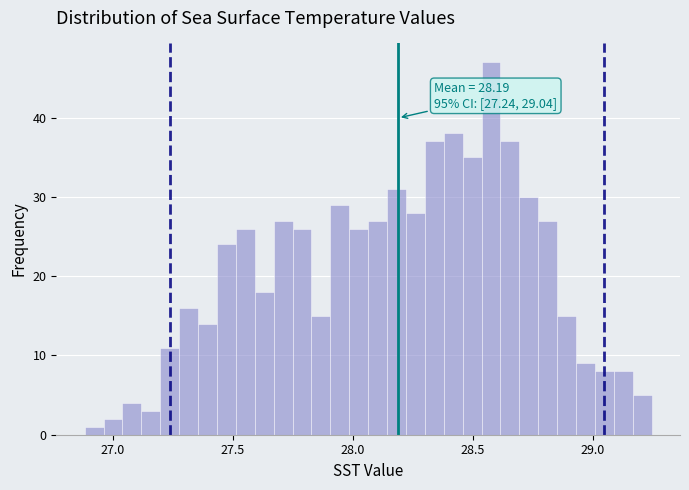

Read against the x-axis, roughly where is the centre of the tallest bar?

28.60